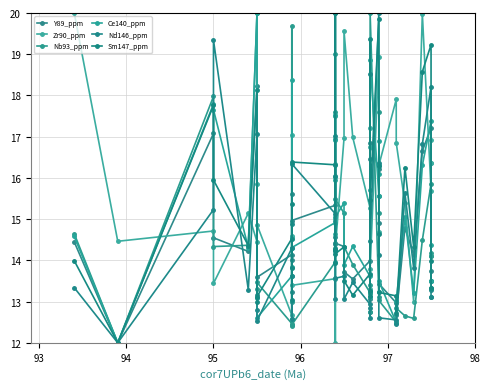

How many intersections are there between Sm147_ppm and Zr90_ppm?

20